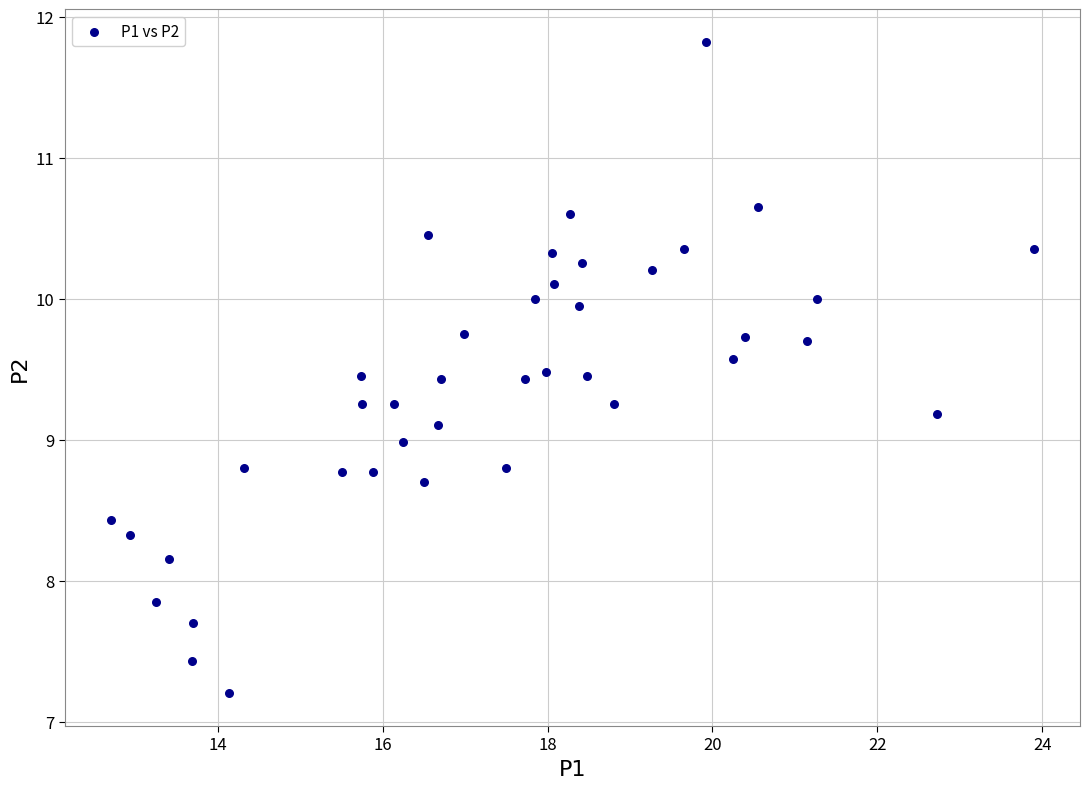

What is the range of X values (max minus min)?

11.2